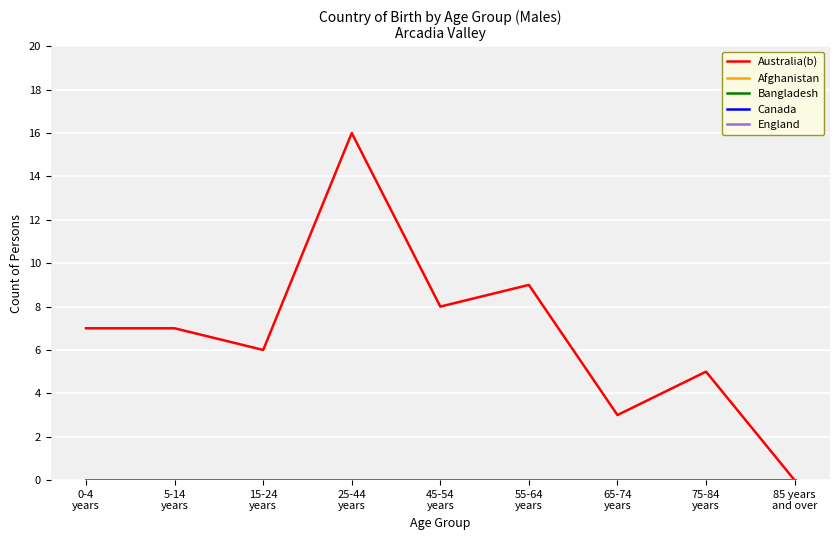

At which label does Bangladesh reach its minimum?

0-4
years